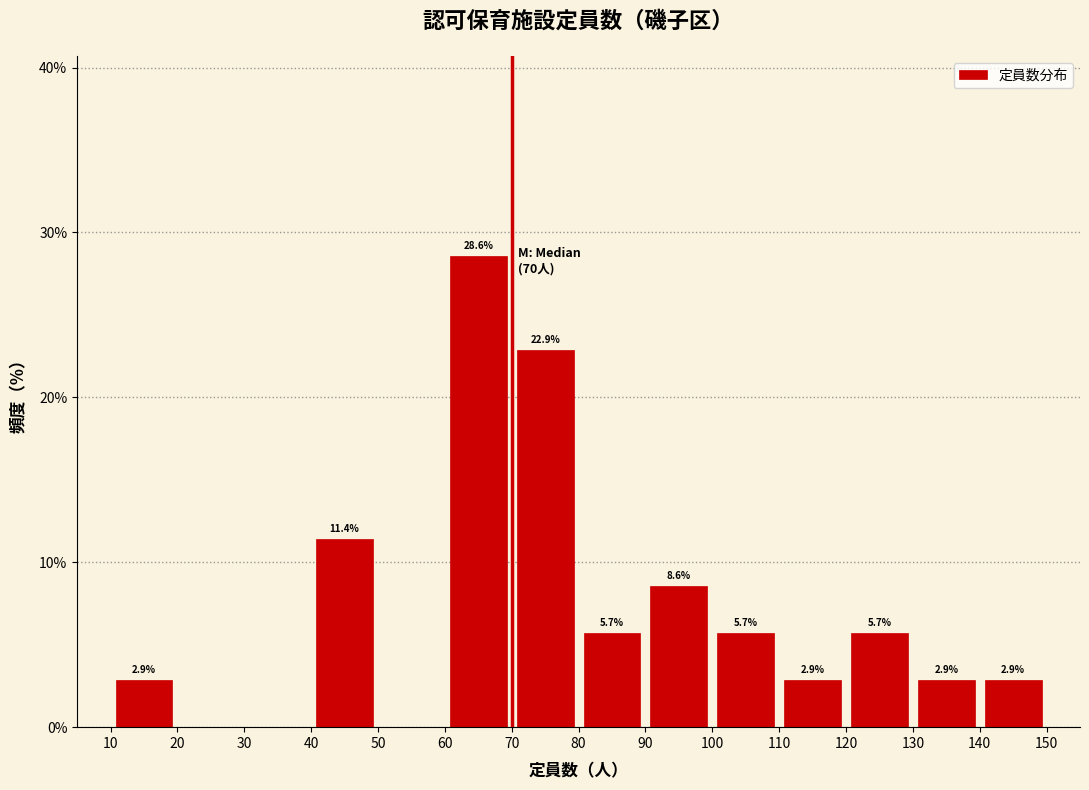

Which range on the x-axis has the tallest bar?

60 to 70